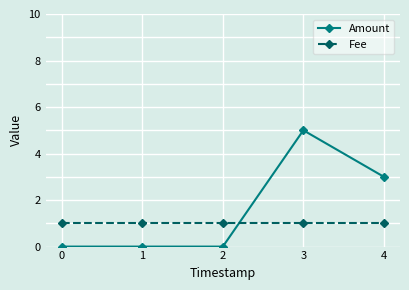

Where do Fee and Amount first cross each other?

2 and 3